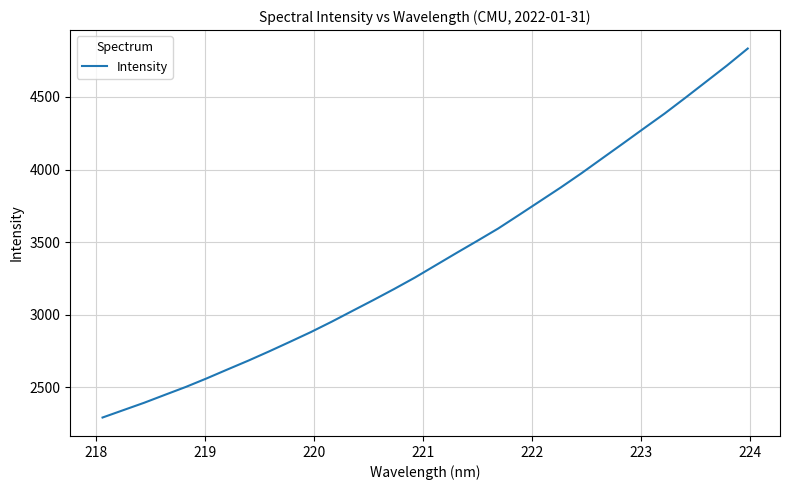

Reading left to right, list all the values displayed in this chart.

2292.3	2343.3	2394.1	2448.9	2503.1	2561.9	2623.5	2684.3	2748.0	2813.9	2880.8	2952.2	3026.9	3101.2	3177.4	3256.4	3341.2	3426.0	3509.4	3594.1	3687.4	3781.7	3876.0	3974.4	4077.2	4179.6	4283.2	4385.7	4494.7	4605.6	4716.7	4833.7